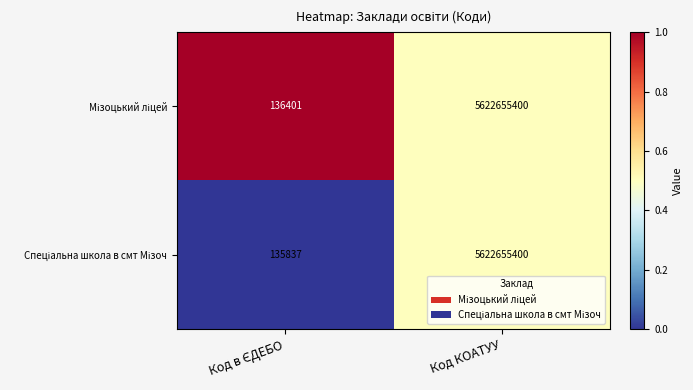

Count the number of data series in this chart.

2